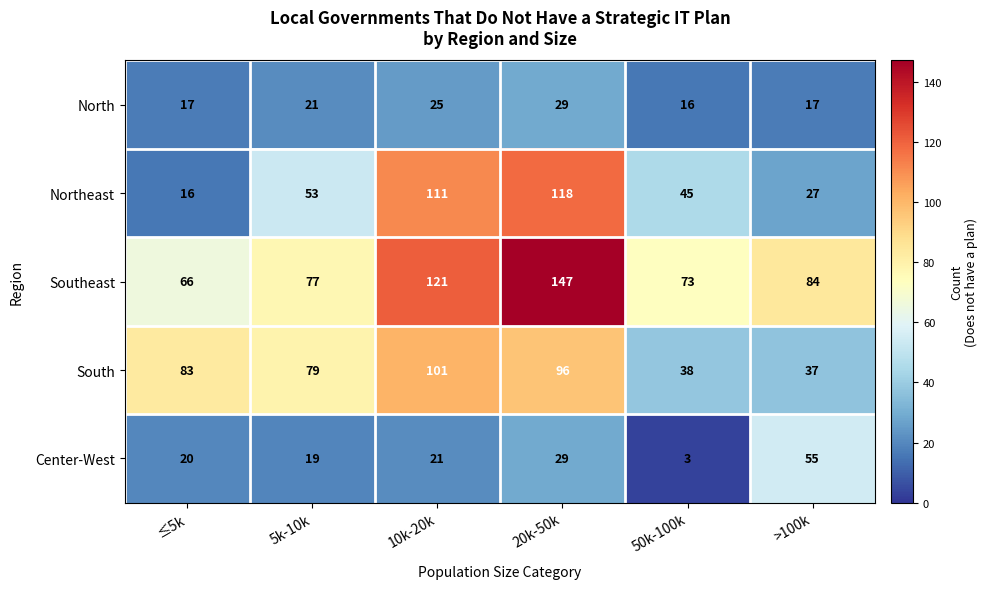

Count the number of categories in the chart.

6